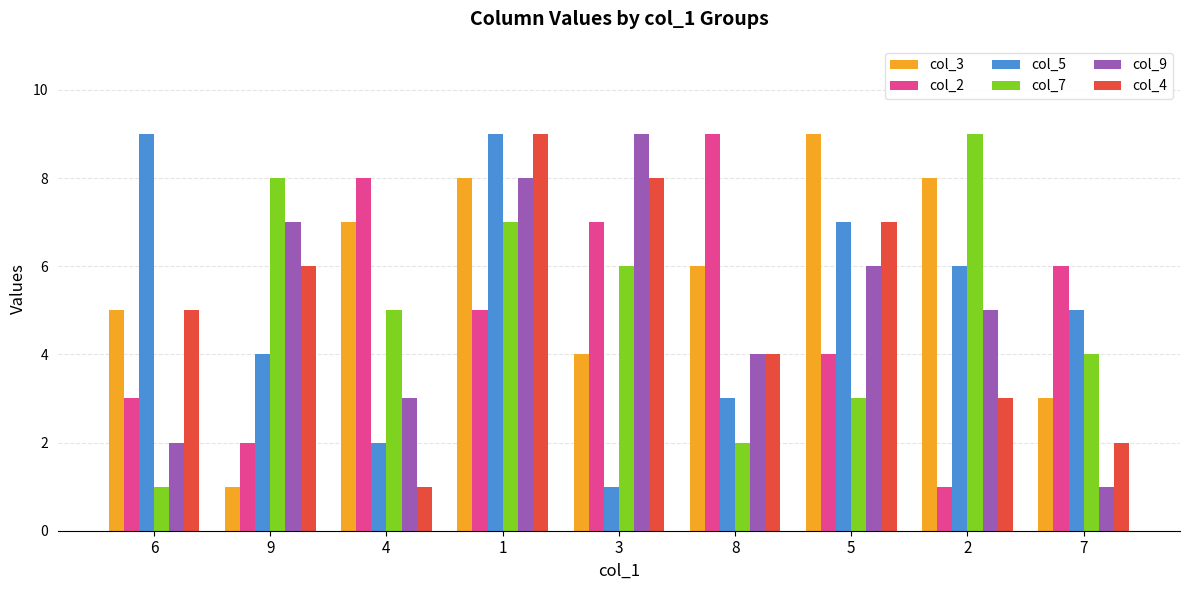

At 4, list the series in order from largest to smallest.

col_2, col_3, col_7, col_9, col_5, col_4